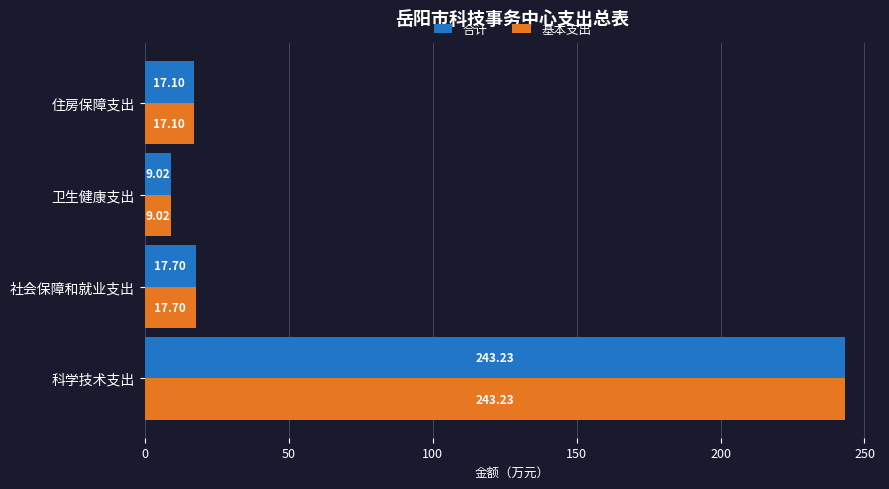

At which label is 基本支出 closest to 126?

社会保障和就业支出